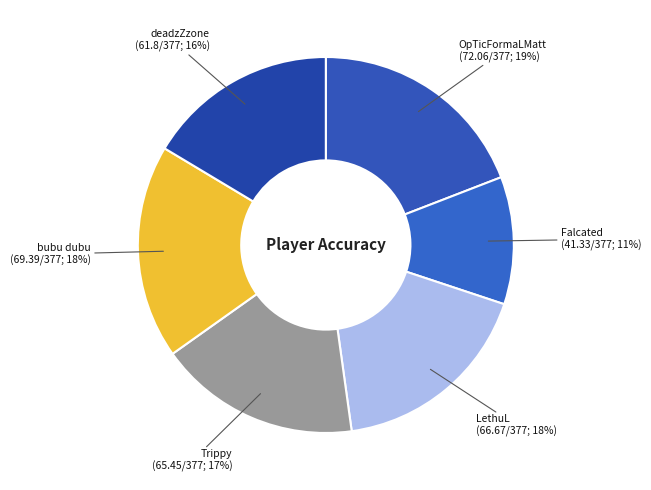

Rank the categories by value from lowest to highest.

Falcated, deadzZzone, Trippy, LethuL, bubu dubu, OpTicFormaLMatt